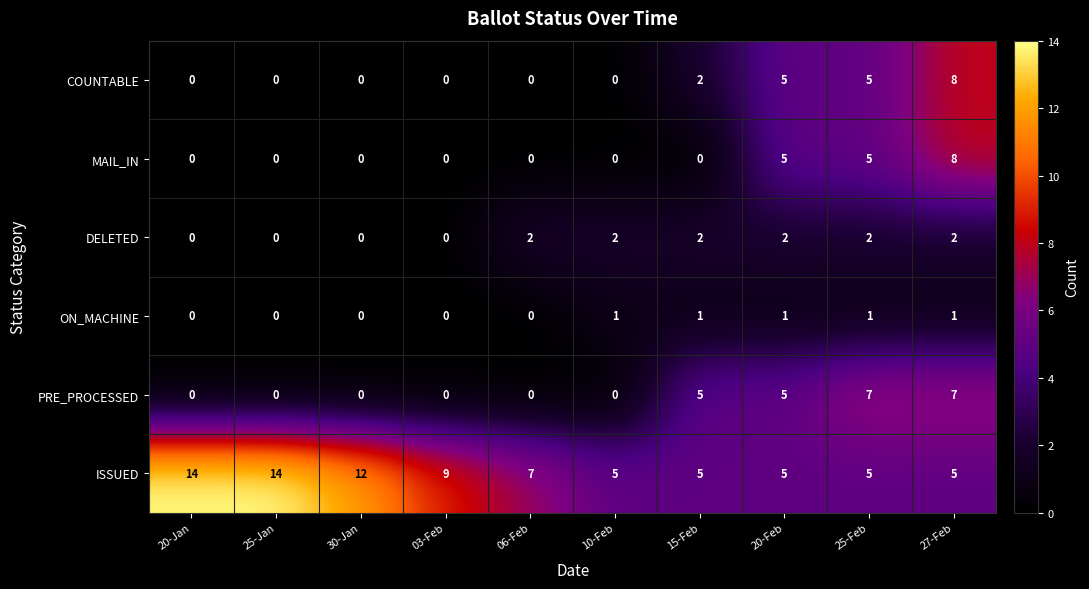

Which series has the largest total across all categories?

ISSUED